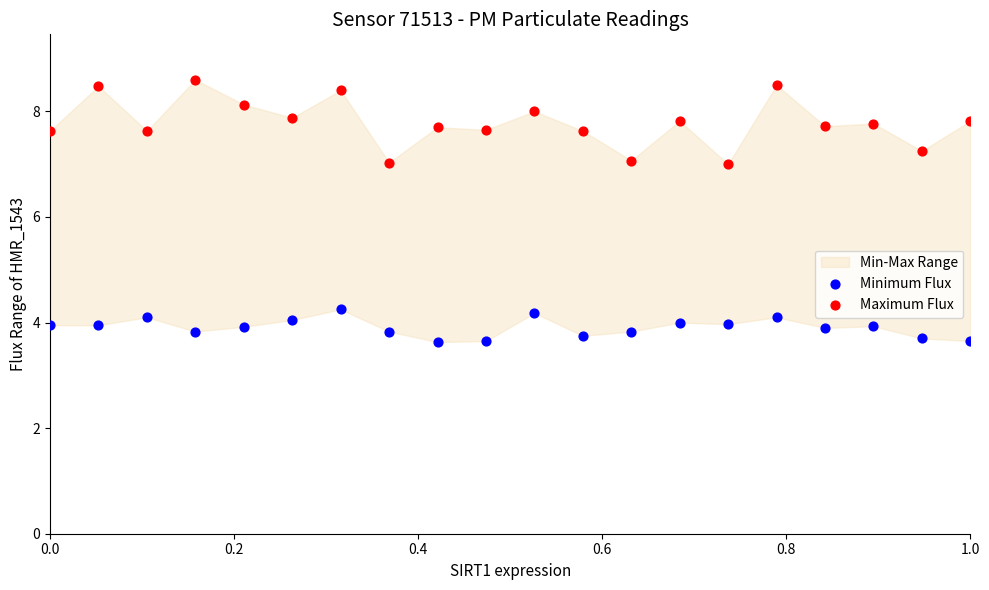

Across all data points, what is the range of X values (max minus min)?

1.0